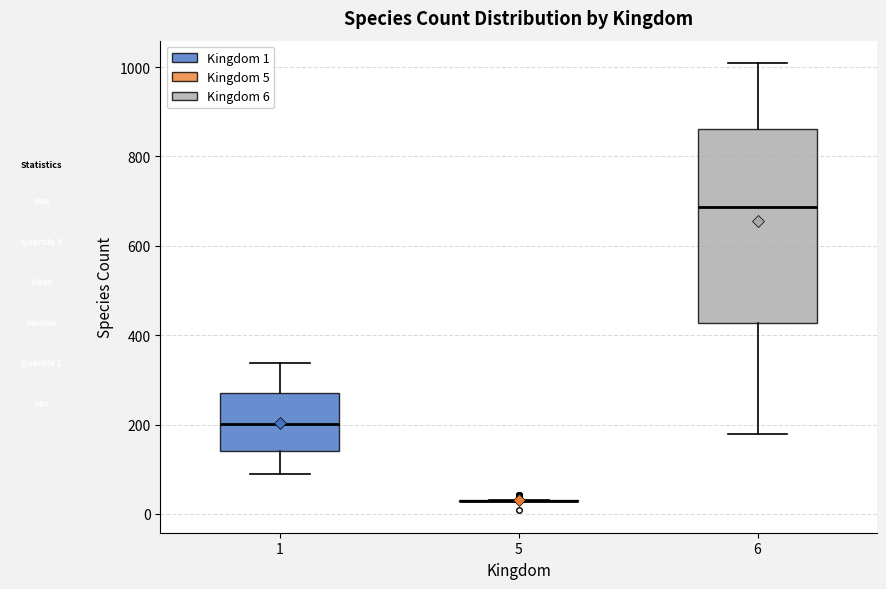

Reading left to right, transcribe this box plot: for each box, give where its median line is, the range the box spans, and where its two whiskers end, as read against the y-axis. The values are not printed on the chart, so give them approximately, as read against the axis.

1: median 200, box 140 to 280, whiskers 100 to 340
5: box collapsed to a line at 20, whiskers 20 to 40
6: median 680, box 420 to 860, whiskers 180 to 1000